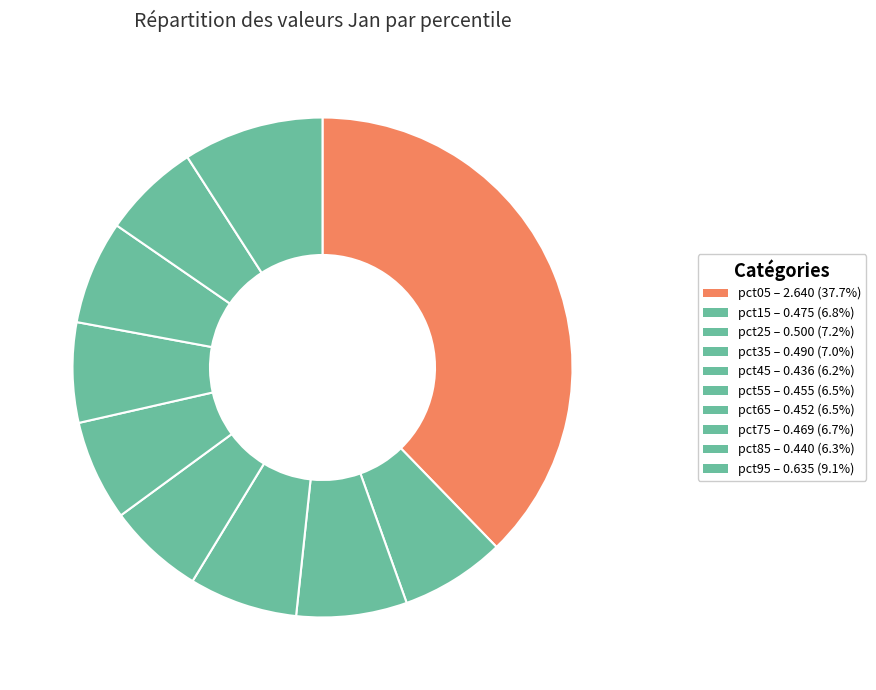

Does pct25 account for over 50% of the chart?

No